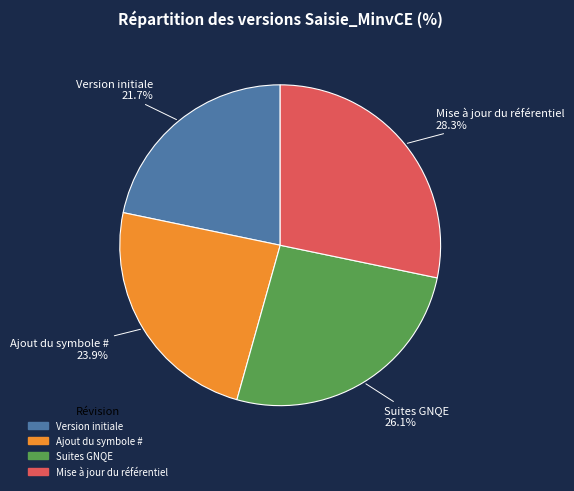

What is the ratio of the value at Mise à jour du référentiel to the value at Ajout du symbole #?

1.2